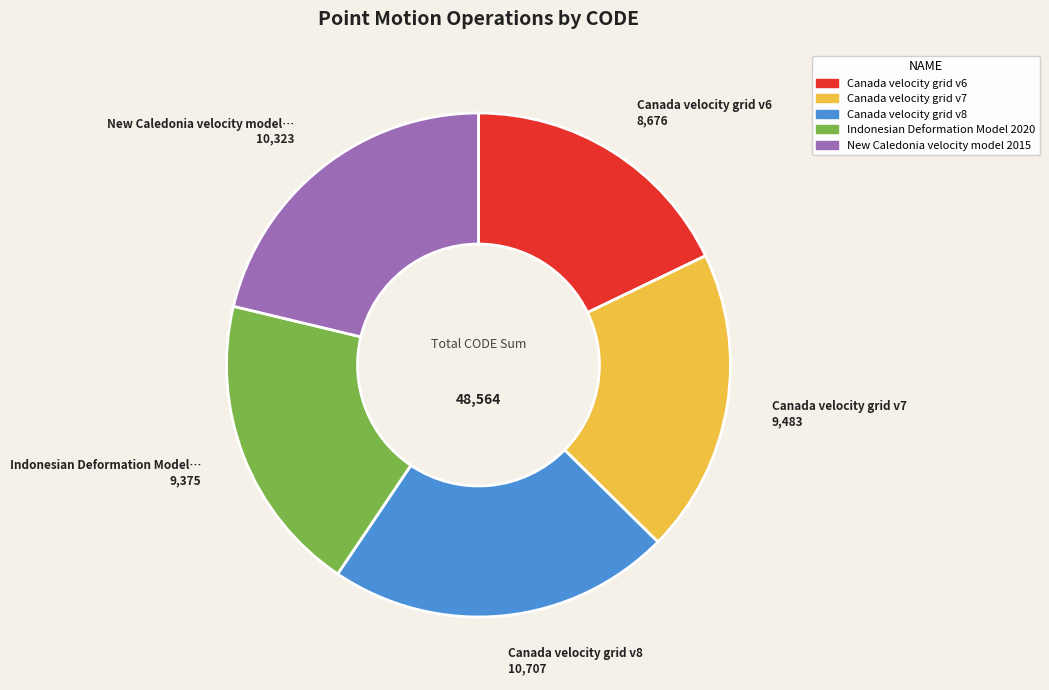

Is there any slice that represents more than half of the pie?

No